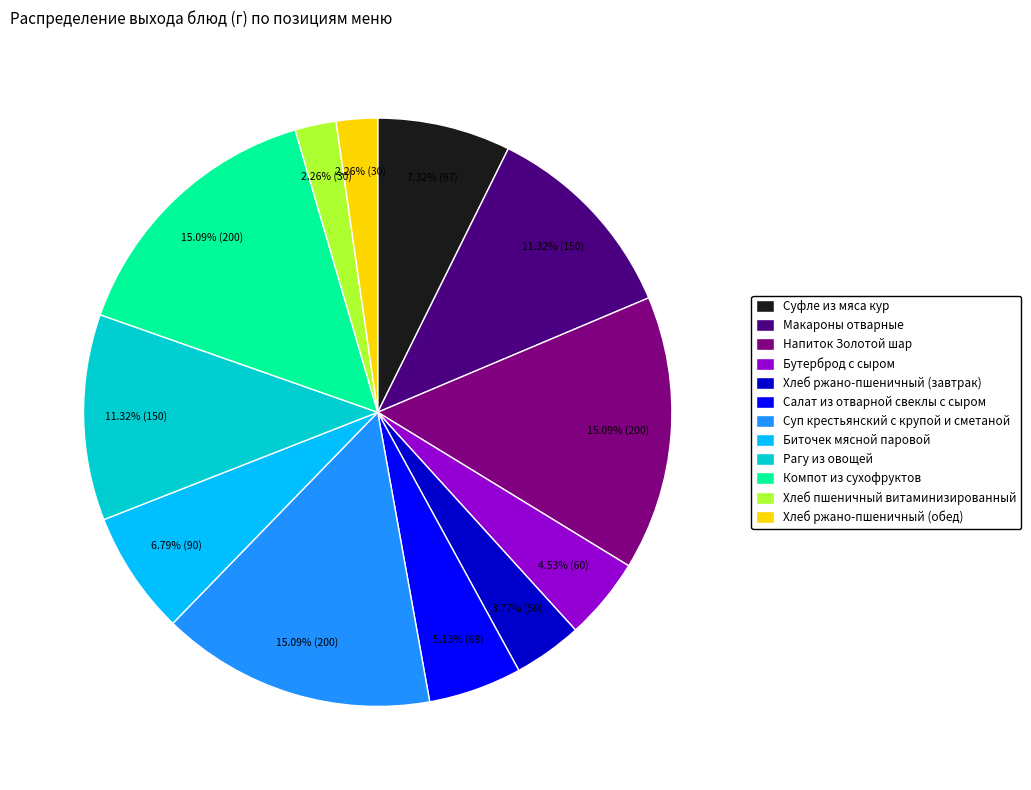

Does any single category account for the majority?

No